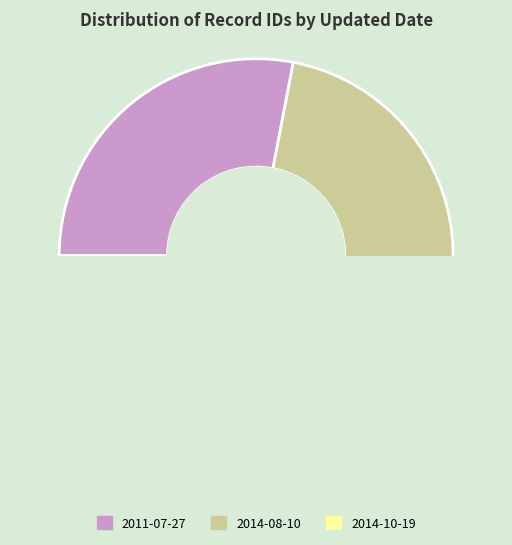

Combined, do 2014-10-19 and 2011-07-27 account for over 50%?

Yes